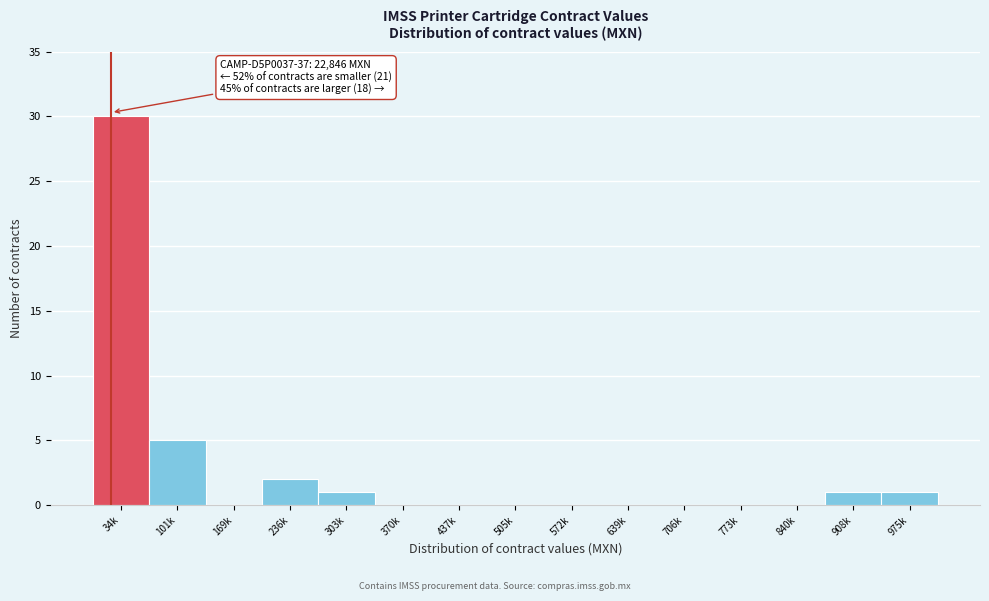

Reading right to left, transcribe all the data shown in this chart.

975k=1	908k=1	840k=0	773k=0	706k=0	639k=0	572k=0	505k=0	437k=0	370k=0	303k=1	236k=2	169k=0	101k=5	34k=30